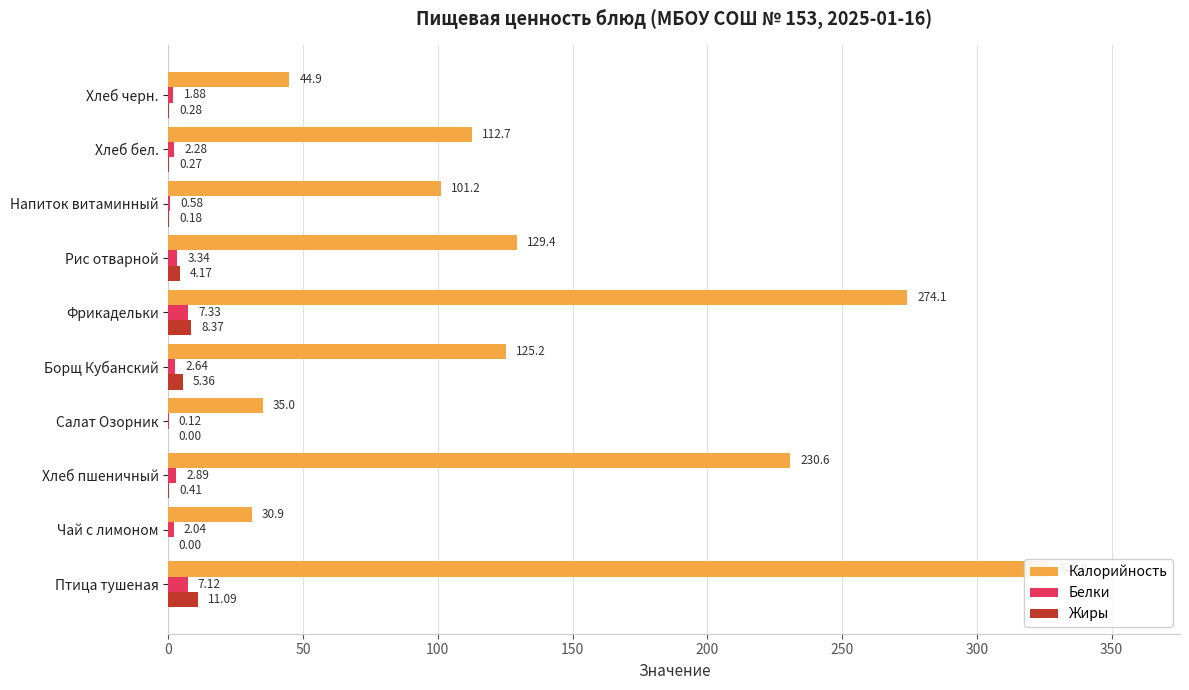

How many bars are there in total?

30